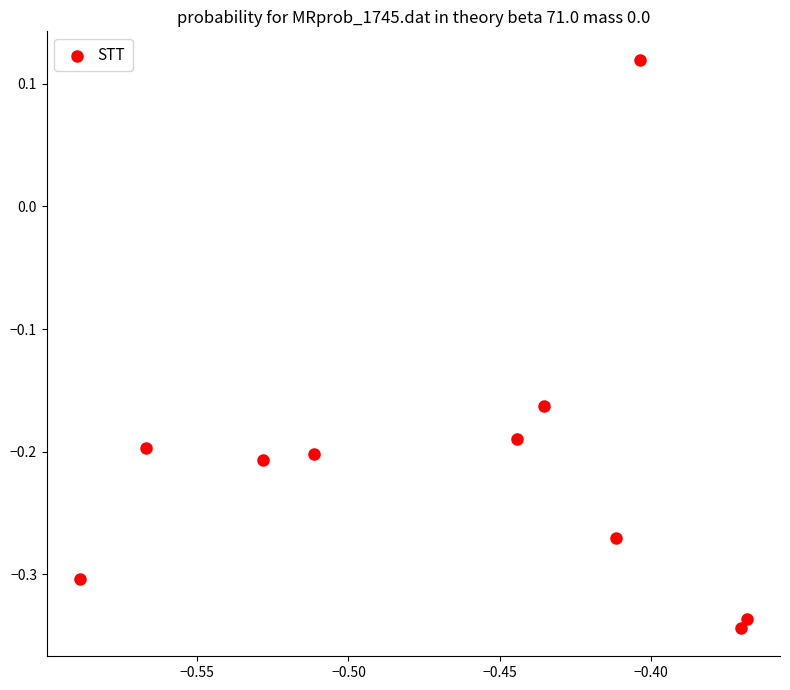

What is the average X value?

-0.5